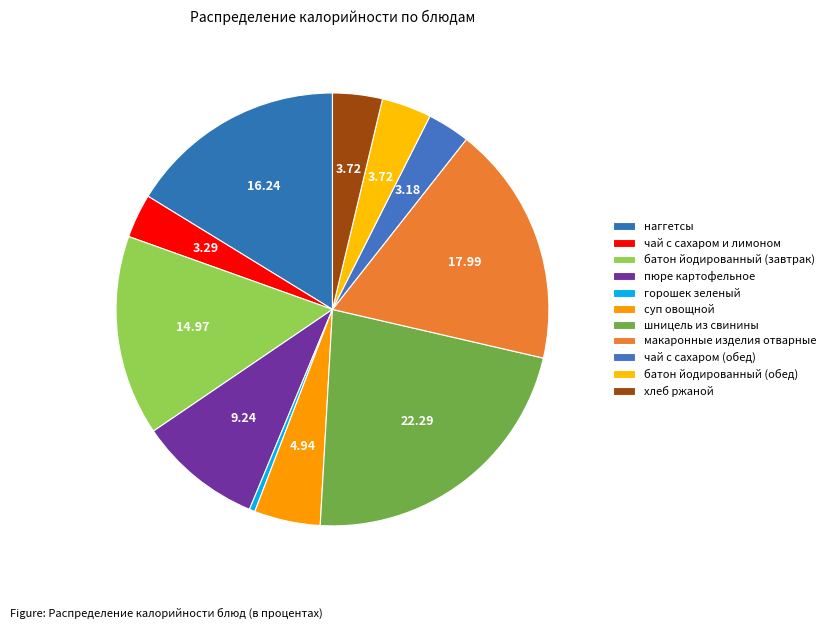

Is it true that батон йодированный (обед) is 4% of the pie?

True